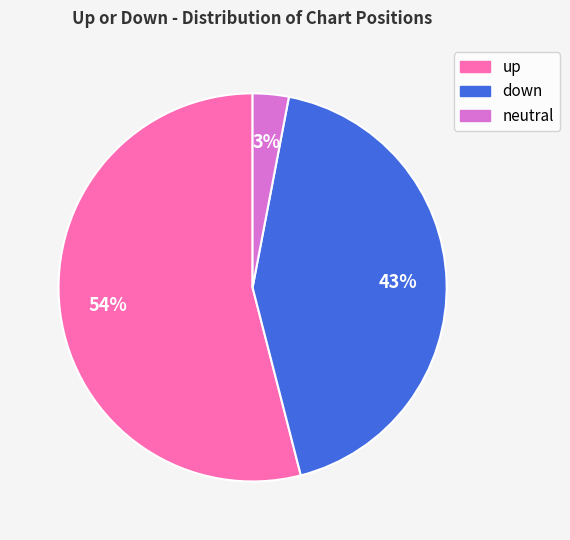

How many segments does this pie chart have?

3